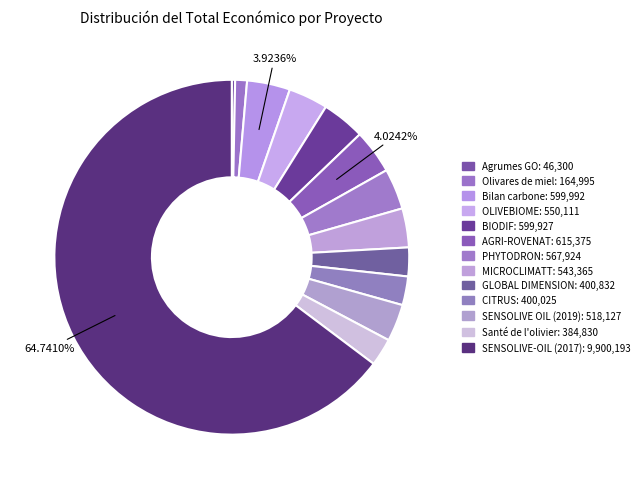

Is GLOBAL DIMENSION the majority of the pie?

No